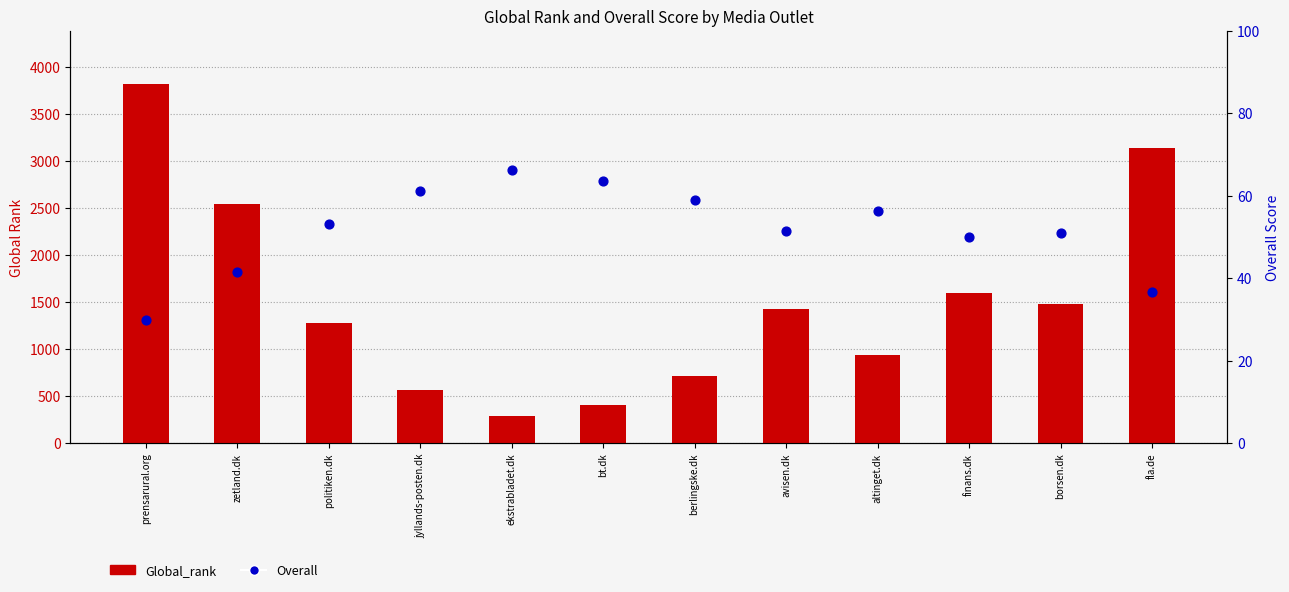

Which series reaches the maximum Y coordinate?

Global_rank